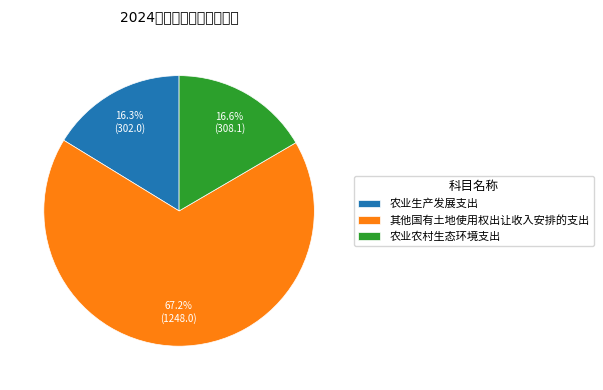

Is the sum of 其他国有土地使用权出让收入安排的支出 and 农业生产发展支出 greater than half?

Yes